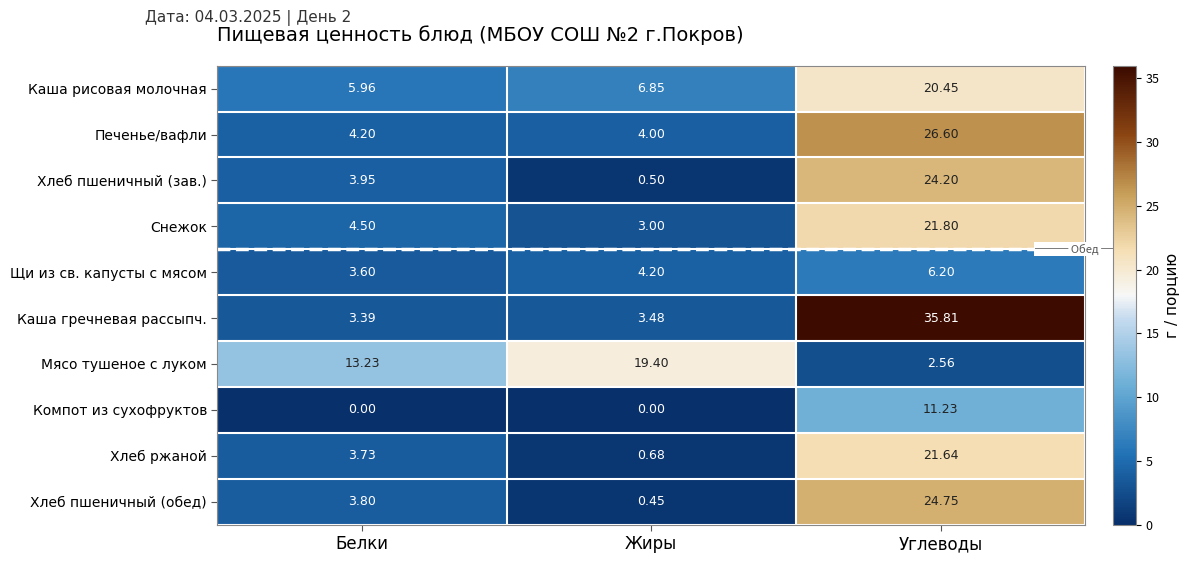

Between Жиры and Углеводы, which series saw the biggest shift?

Каша гречневая рассыпч.